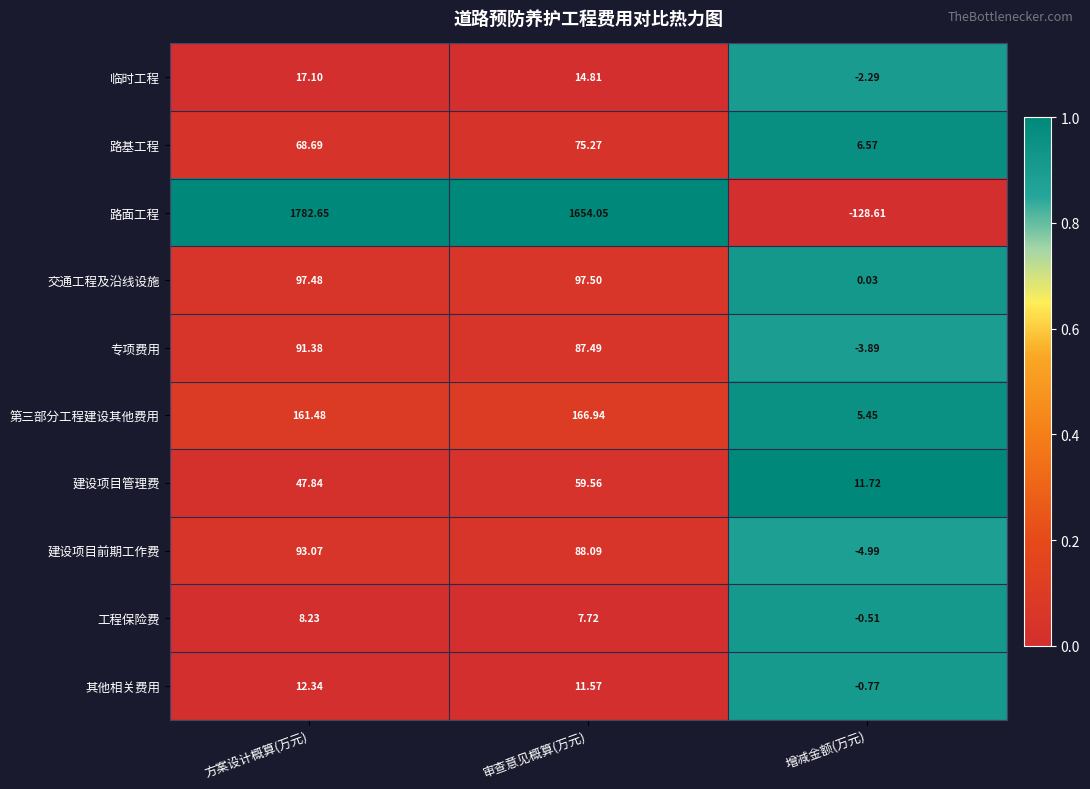

Which category has the highest value across all series?

方案设计概算(万元)